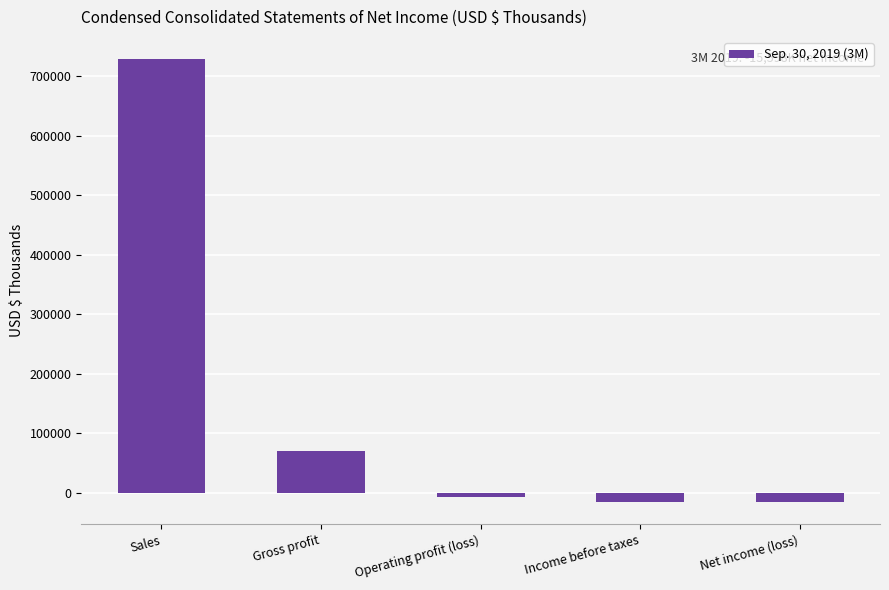

What is the sum of all values?

760137